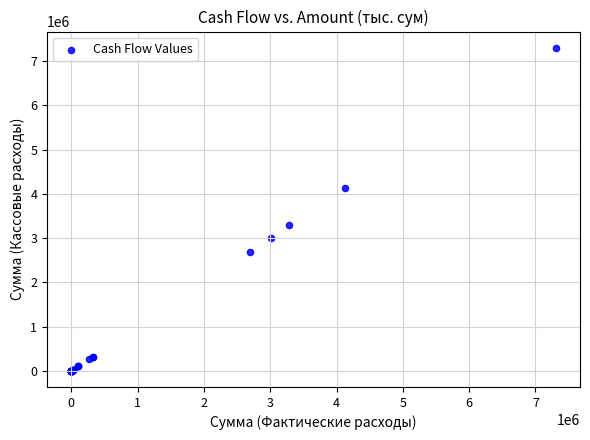

What Y value in the scatter plot is closest to 3653307?

3288290.4